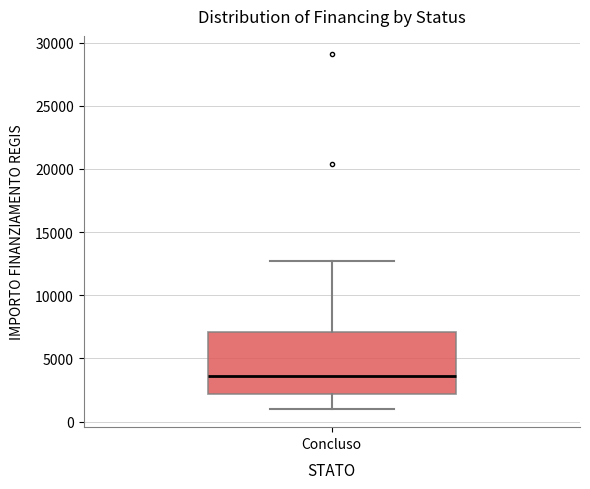

Transcribe this box plot: give where the median line is, the range the box spans, and where the two whiskers end, as read against the y-axis. The values are not printed on the chart, so give them approximately, as read against the axis.

median 3500, box 2000 to 7000, whiskers 1000 to 12500